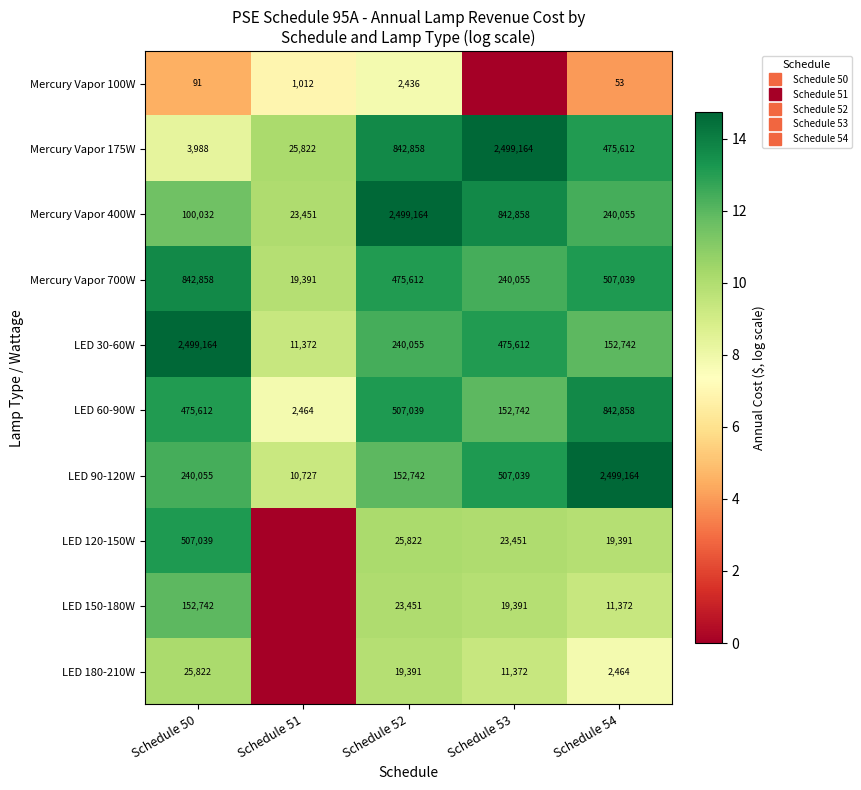

At Schedule 52, list the series in order from smallest to largest.

Mercury Vapor 100W, LED 180-210W, LED 150-180W, LED 120-150W, LED 90-120W, LED 30-60W, Mercury Vapor 700W, LED 60-90W, Mercury Vapor 175W, Mercury Vapor 400W